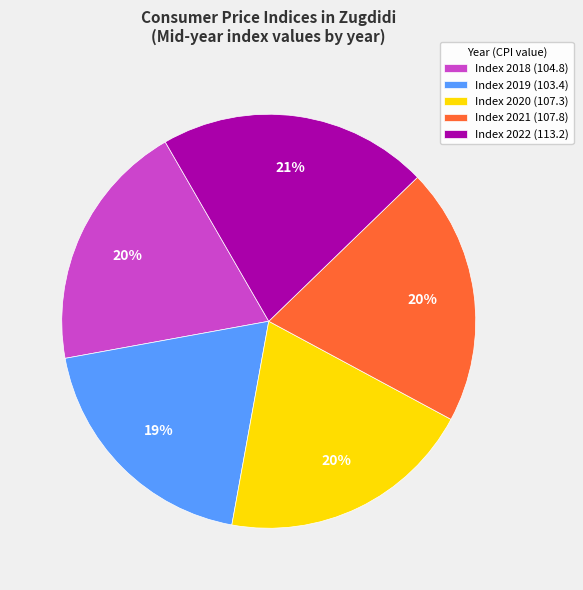

Is the sum of Index 2020 (107.3) and Index 2022 (113.2) greater than half?

No